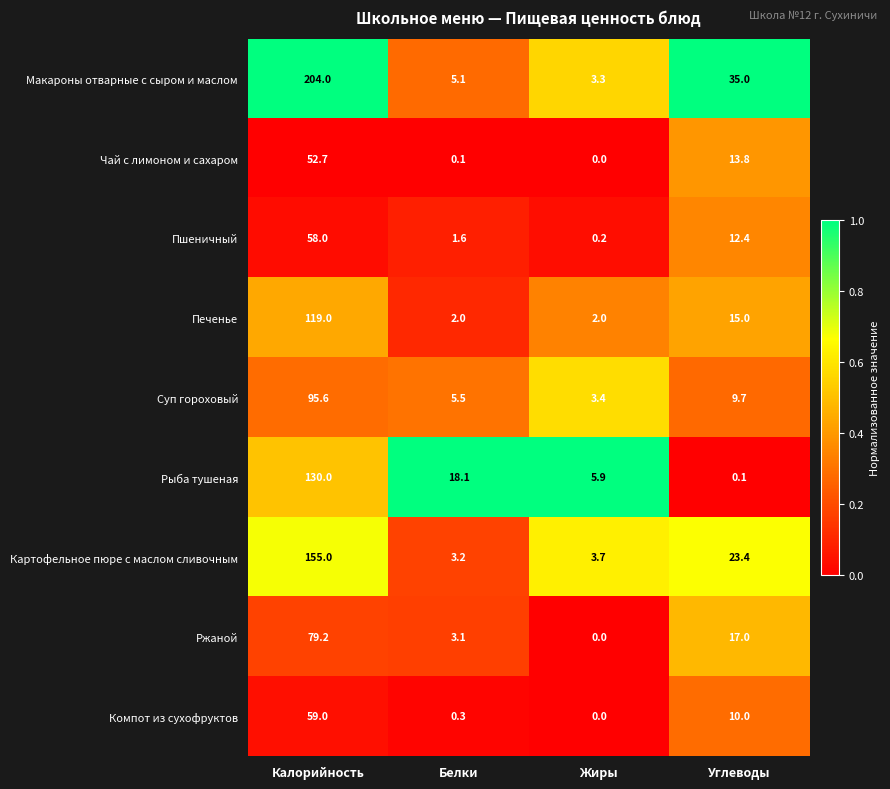

Between Калорийность and Белки, which series saw the biggest shift?

Макароны отварные с сыром и маслом